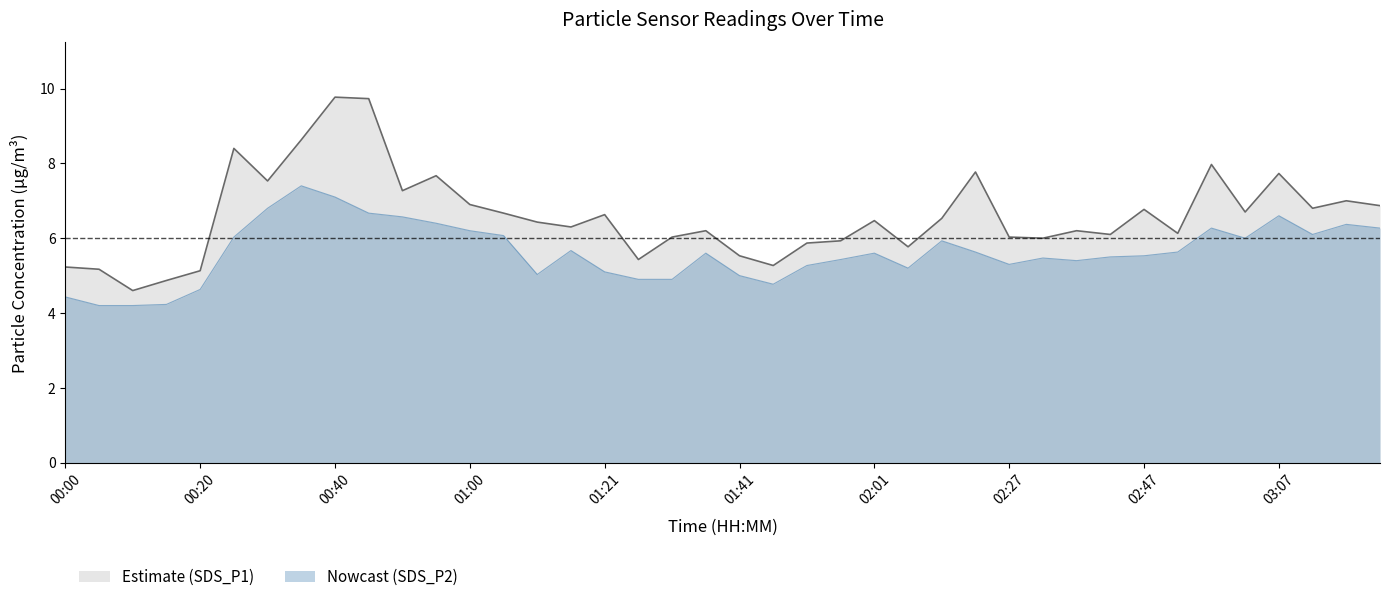

Where does the SDS_P2 series first go above 5?

00:25